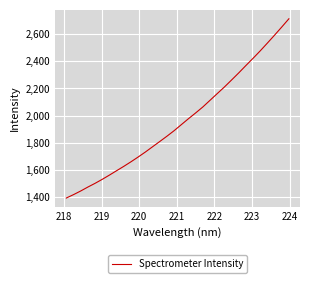

What is the difference between the maximum and minimum values?

1320.2